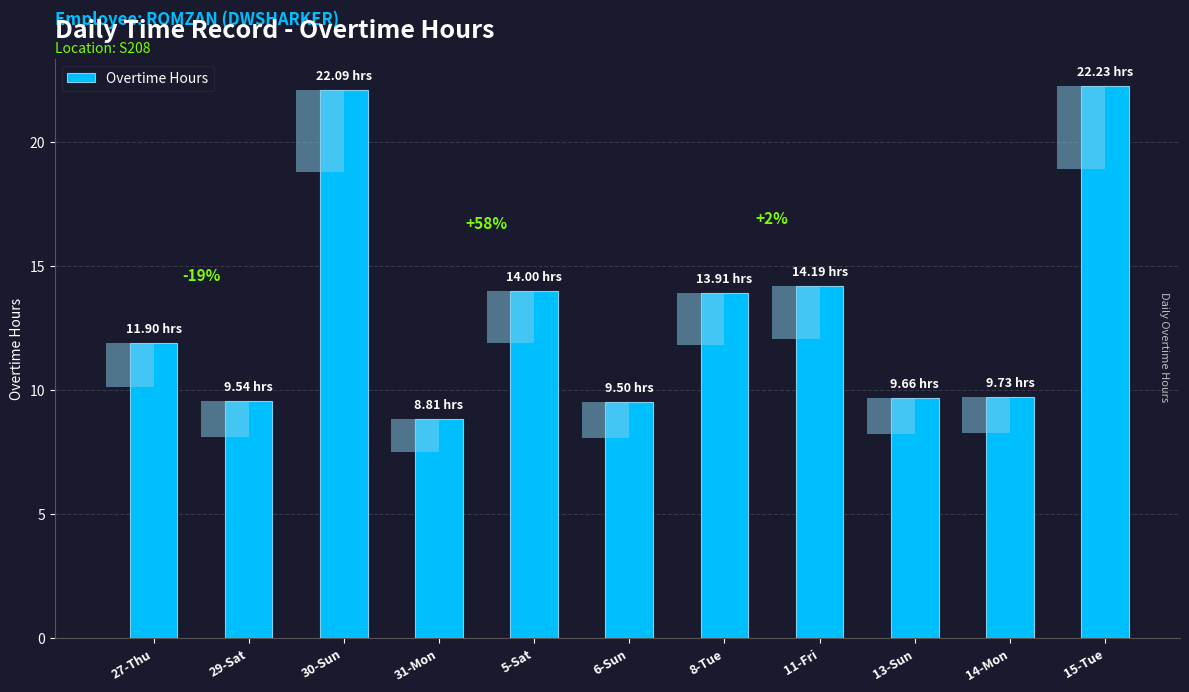

At which category does the chart reach its peak across all series?

15-Tue